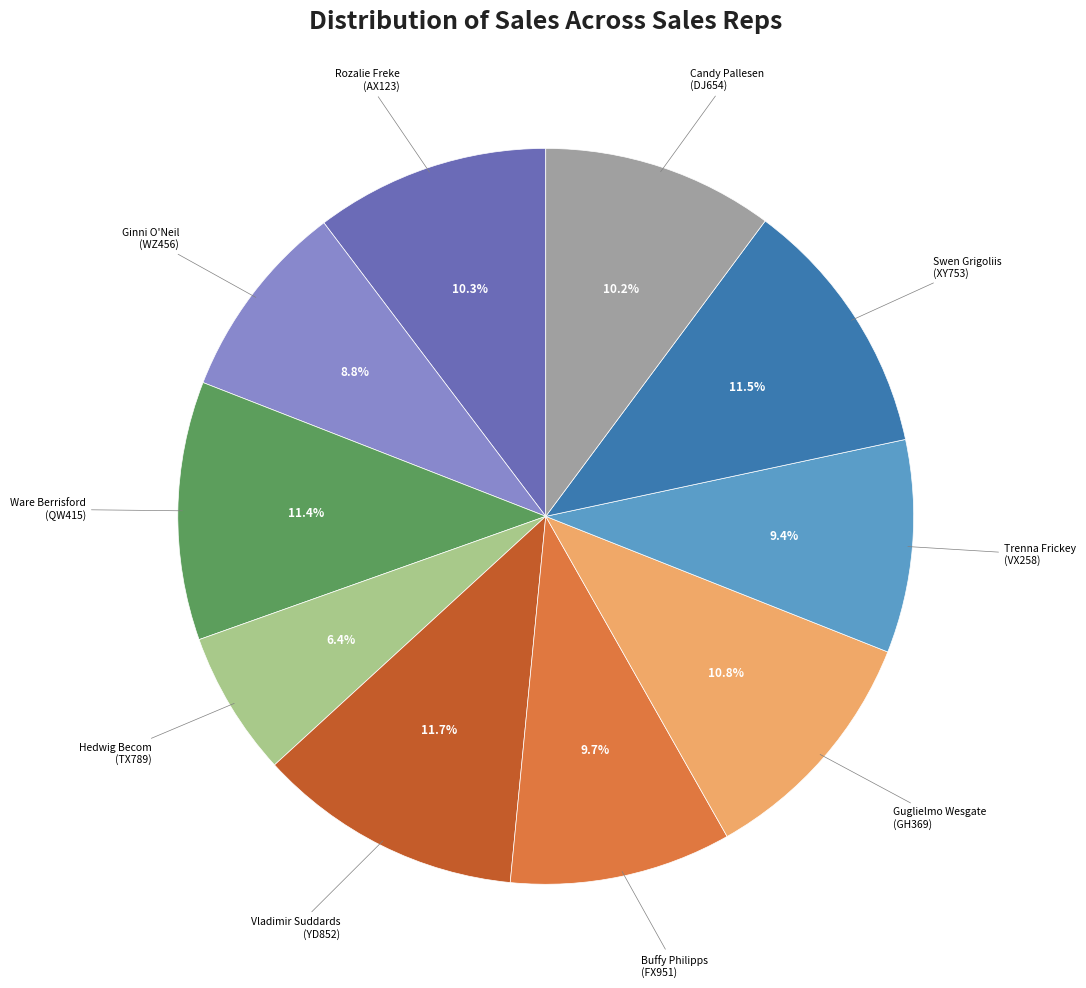

Is there any slice that represents more than half of the pie?

No